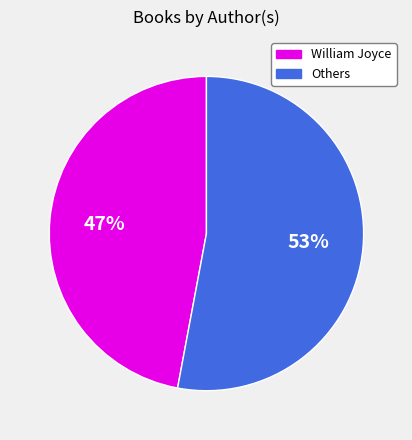

How many segments does this pie chart have?

2